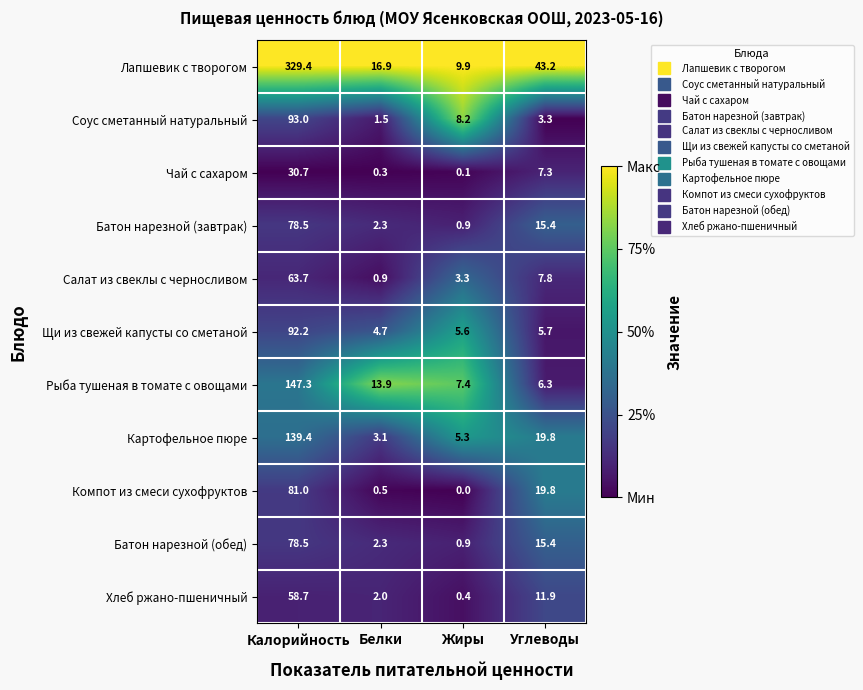

What is the difference between the highest and lowest values at Жиры?

9.9